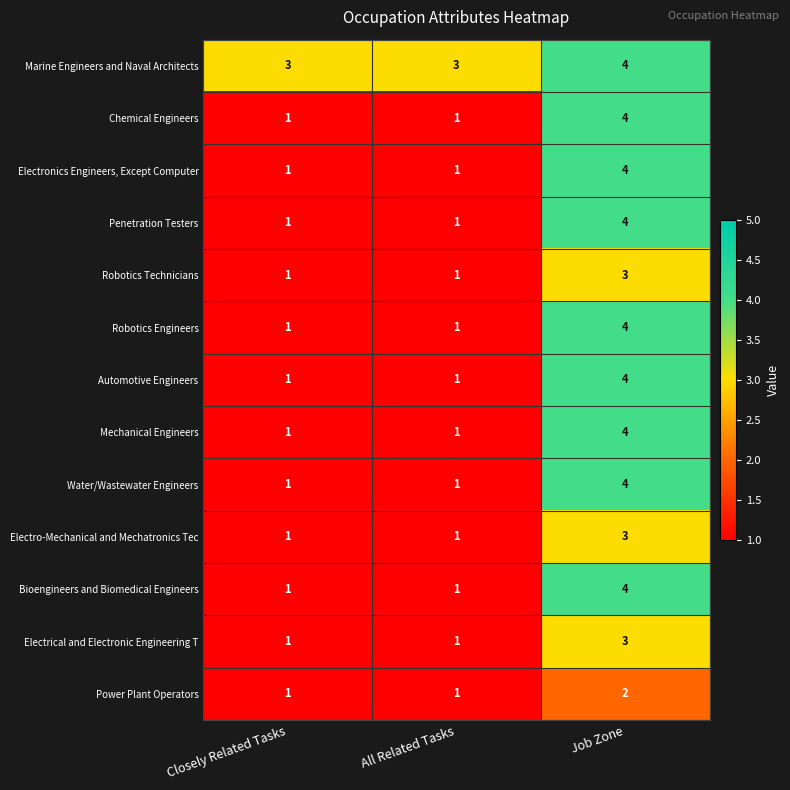

At how many categories does at least one series exceed 1?

3